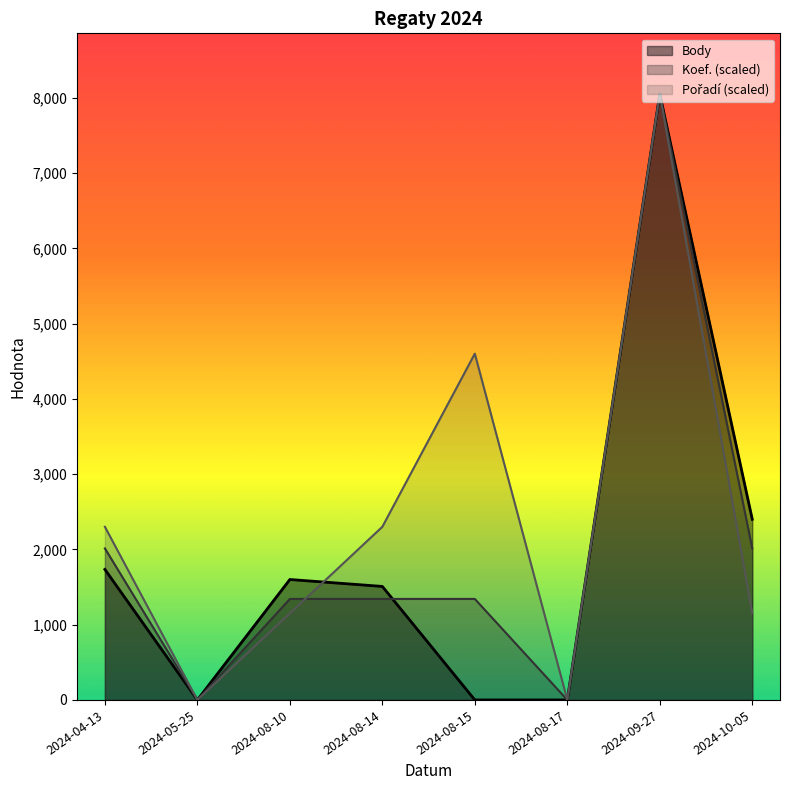

What is the average value of the Pořadí series?

2444.1